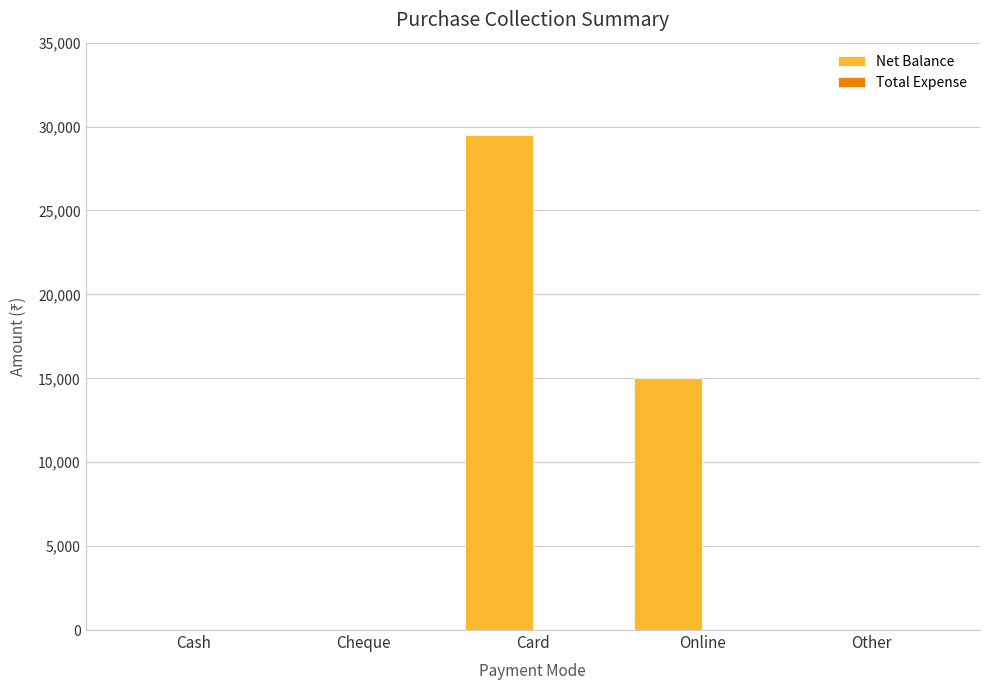

Which has a higher value, Other or Card?

Card